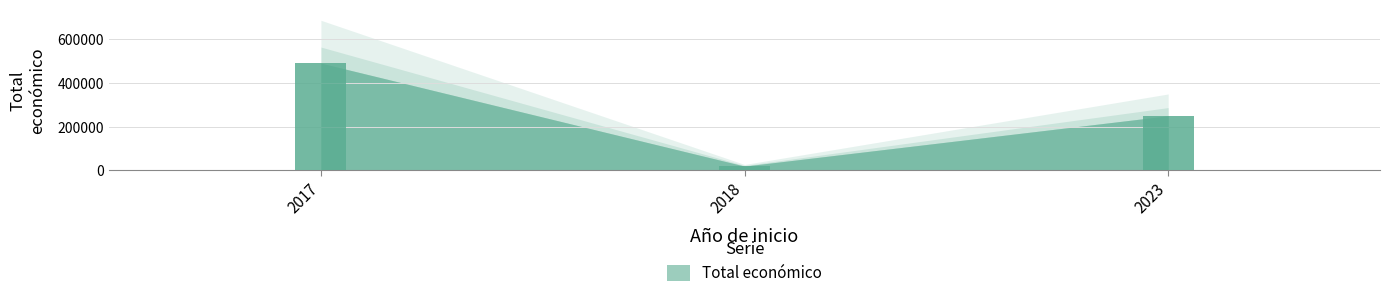

Reading left to right, extract all data points from this chart.

2017=491483	2018=18970	2023=250000